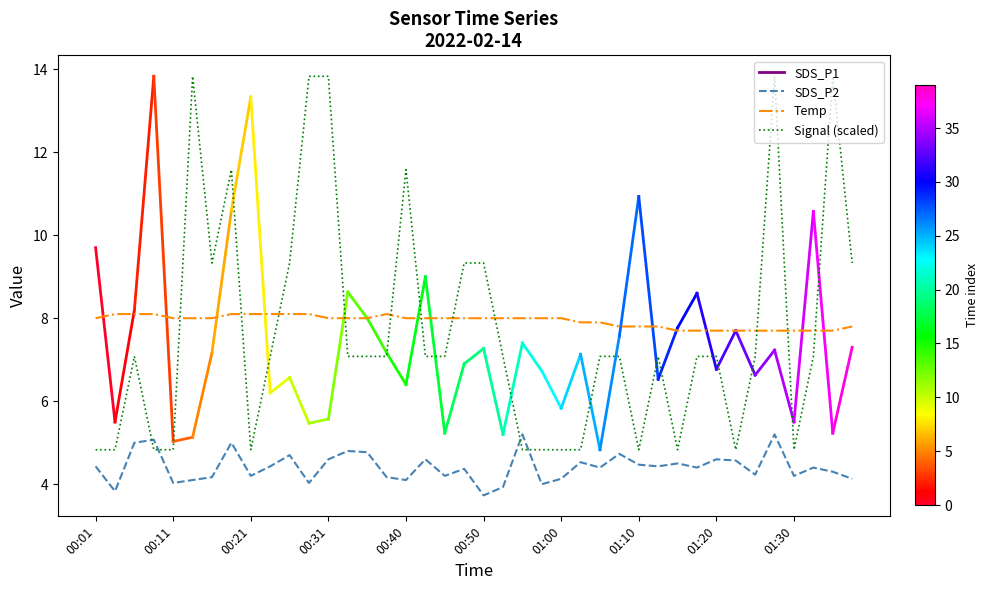

True or false: SDS_P2 and Temp intersect in this chart.

False